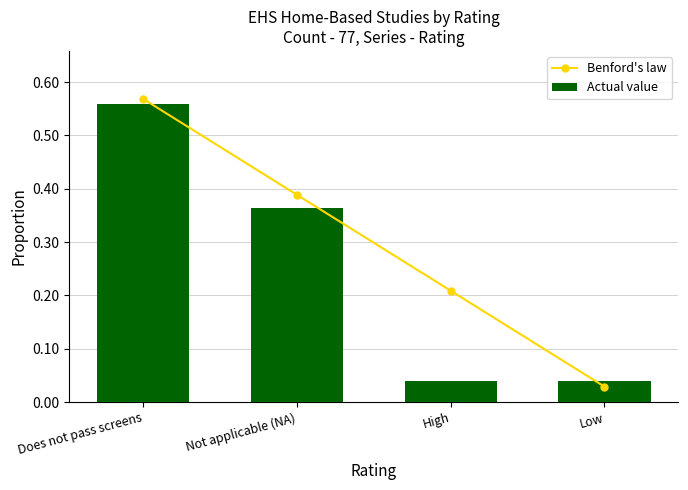

Reading left to right, transcribe all the data shown in this chart.

Benford's law: Does not pass screens=0.6	Not applicable (NA)=0.4	High=0.2	Low=0.0
Actual value: Does not pass screens=0.6	Not applicable (NA)=0.4	High=0.0	Low=0.0